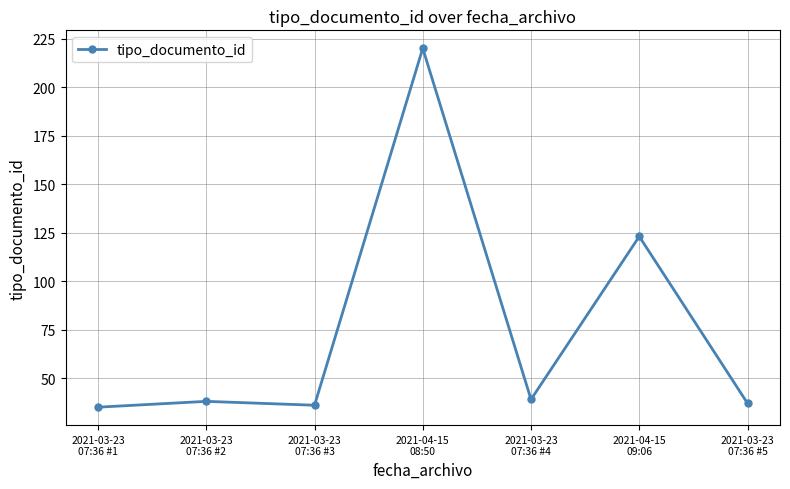

What is the greatest value displayed?

220